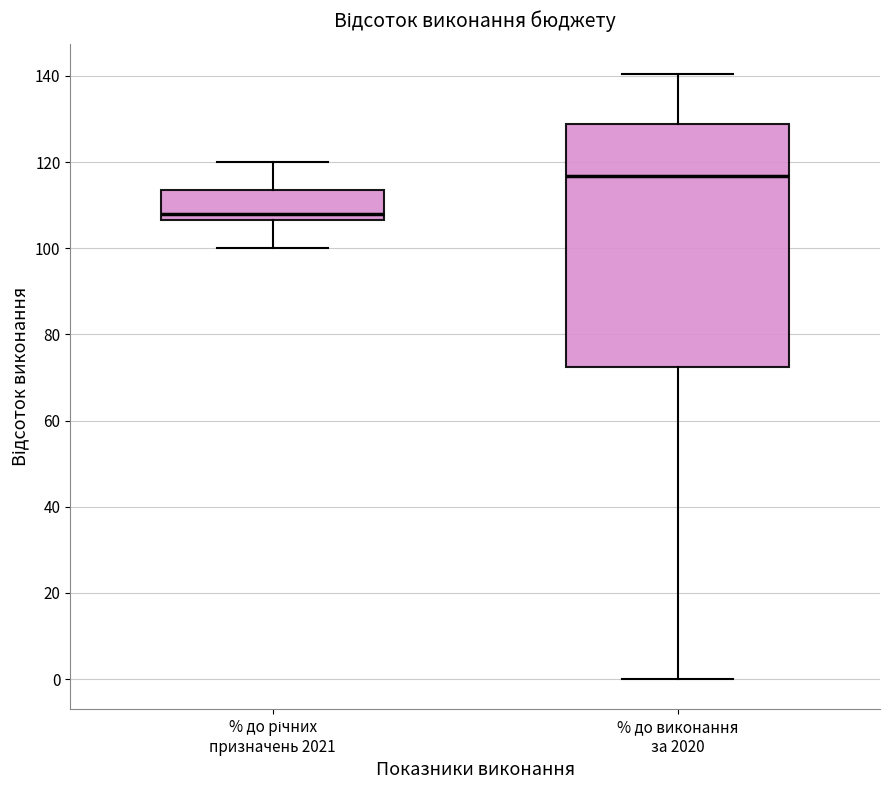

Which box is the tallest, from its lower edge to its upper edge?

% до виконання за 2020